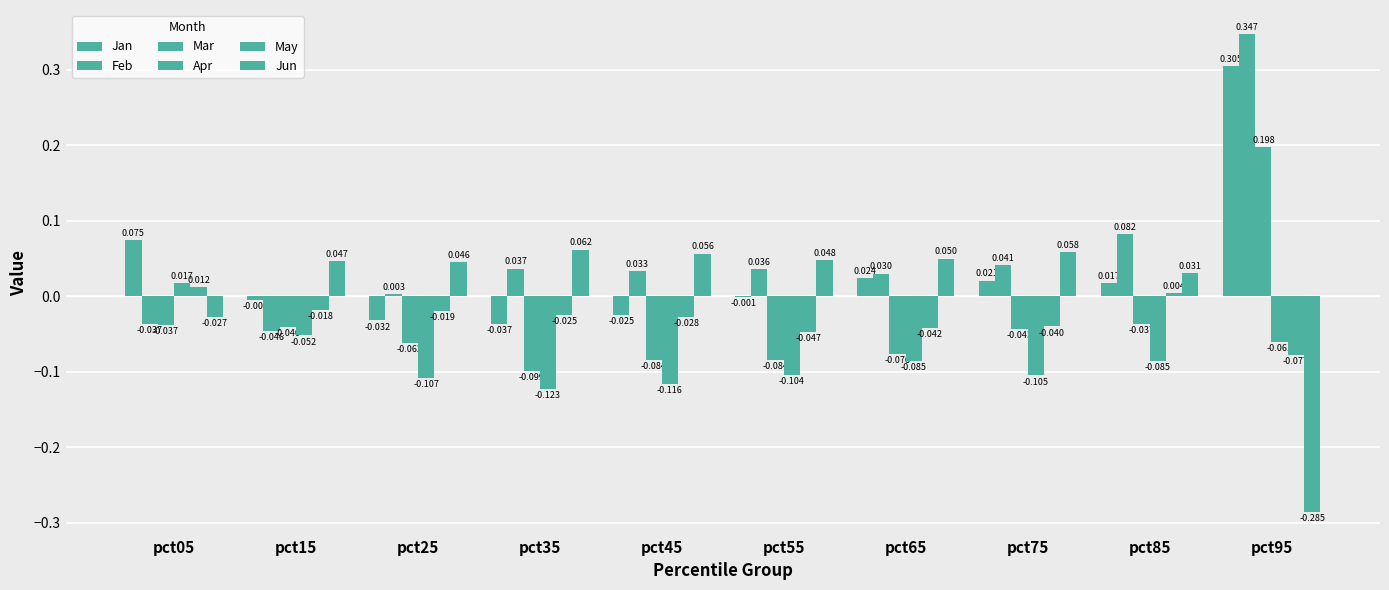

How many groups of bars are there?

10